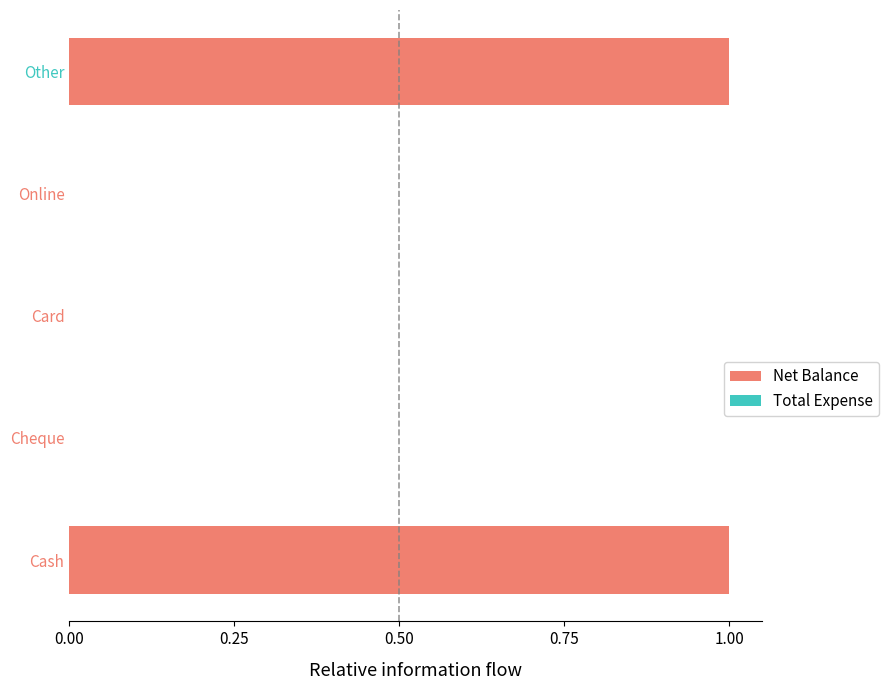

Is it true that the value at Card is -1?

False